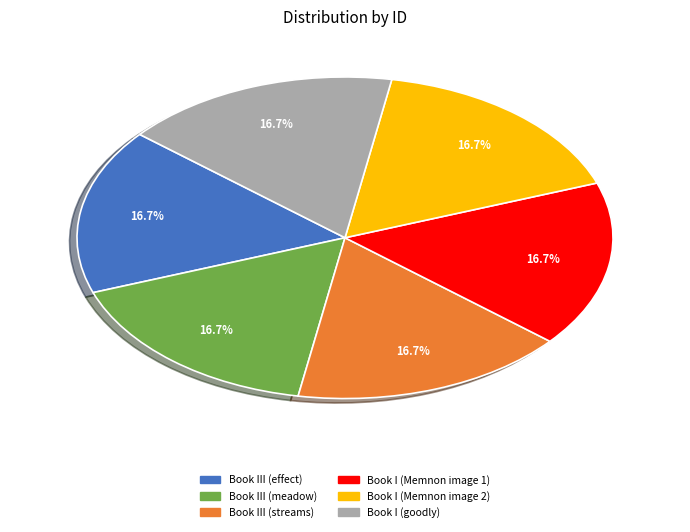

To the nearest percent, what percentage of the pie is Book III (effect)?

17%